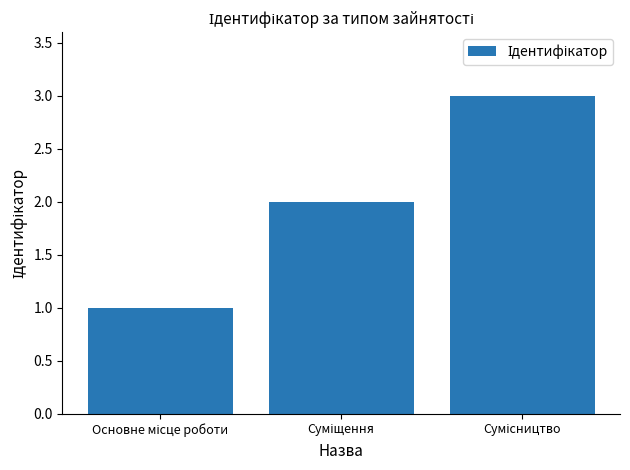

What is the sum of all values?

6